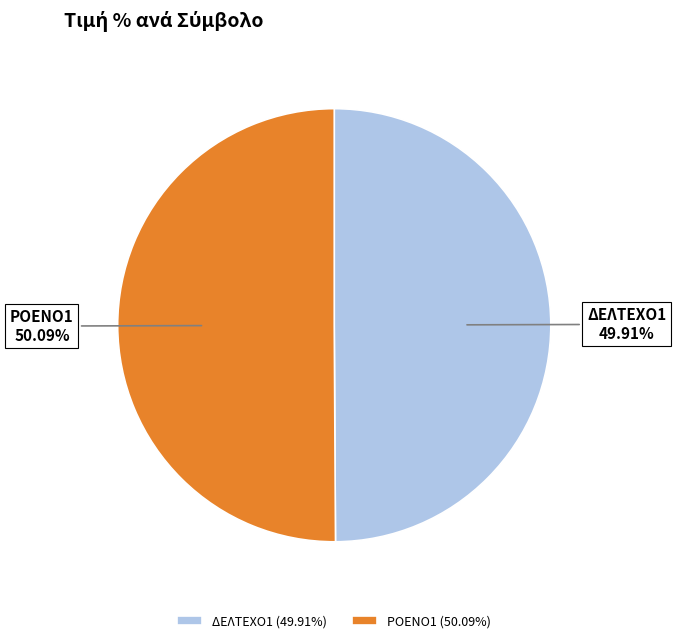

Does any single category account for the majority?

Yes